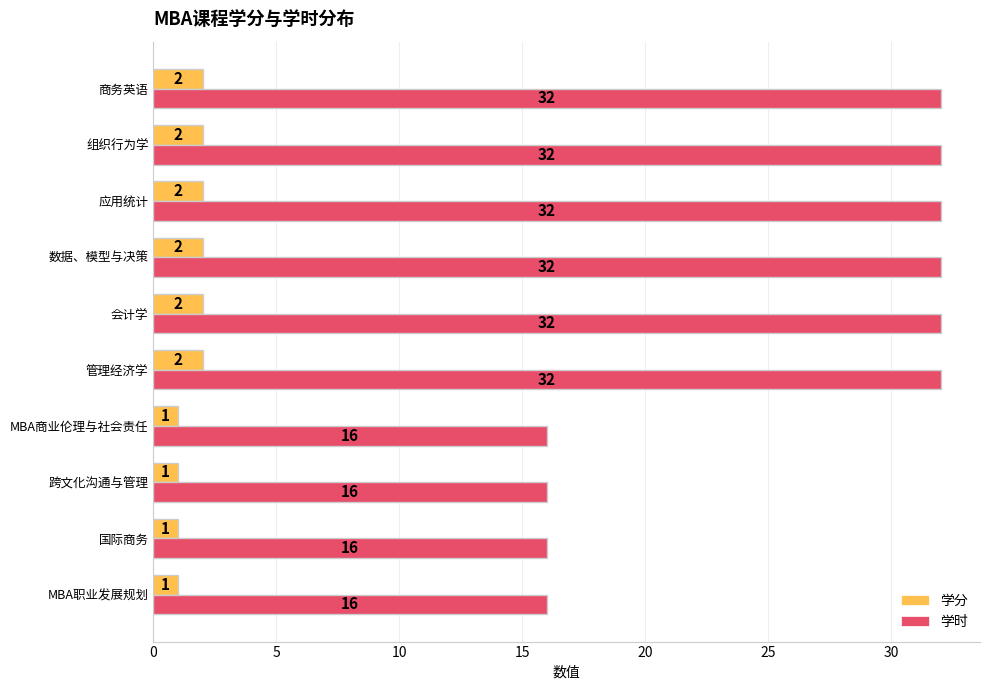

What is the sum of all 学分 values?

16